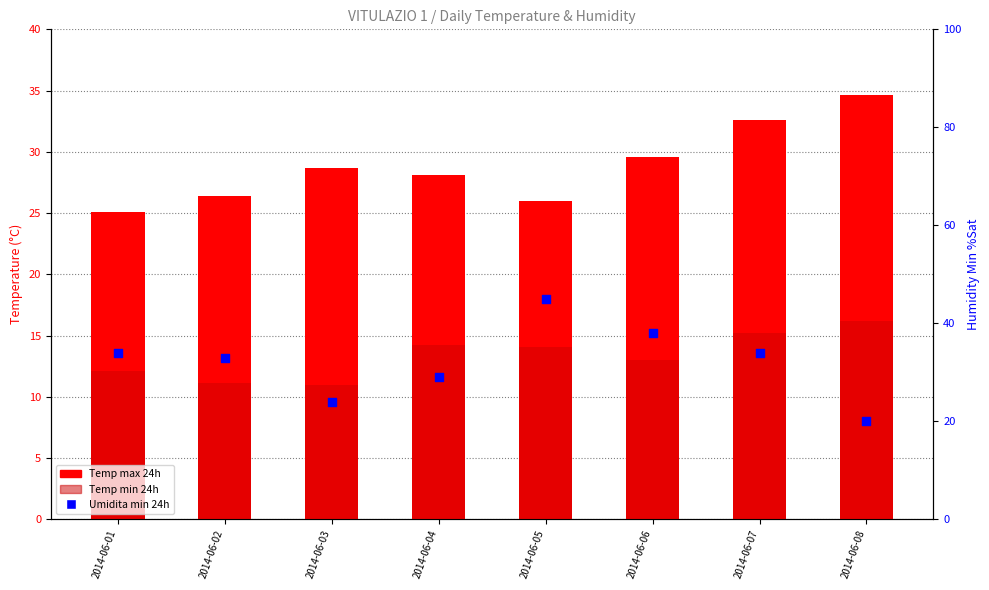

Which series has the widest spread of Y values?

Umidita min 24h